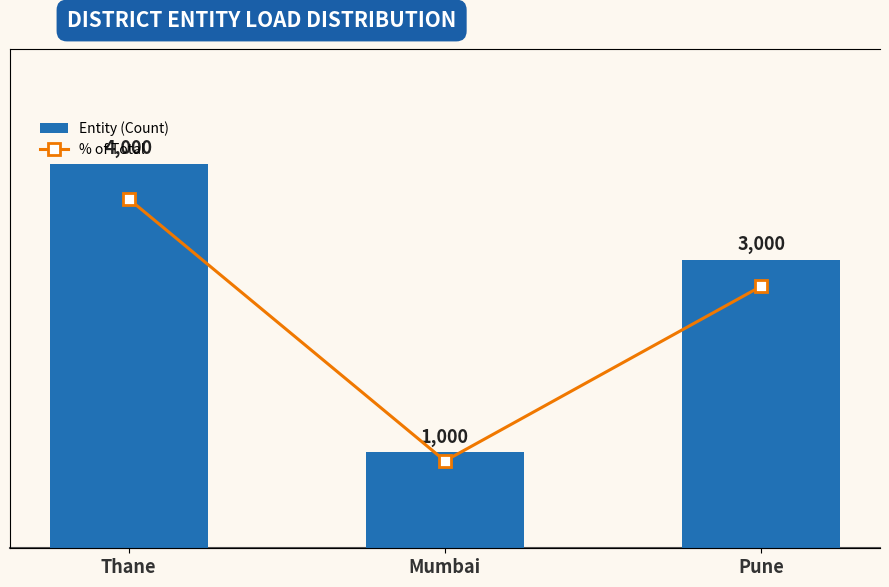

What is the label of the 3rd bar from the left?

Pune